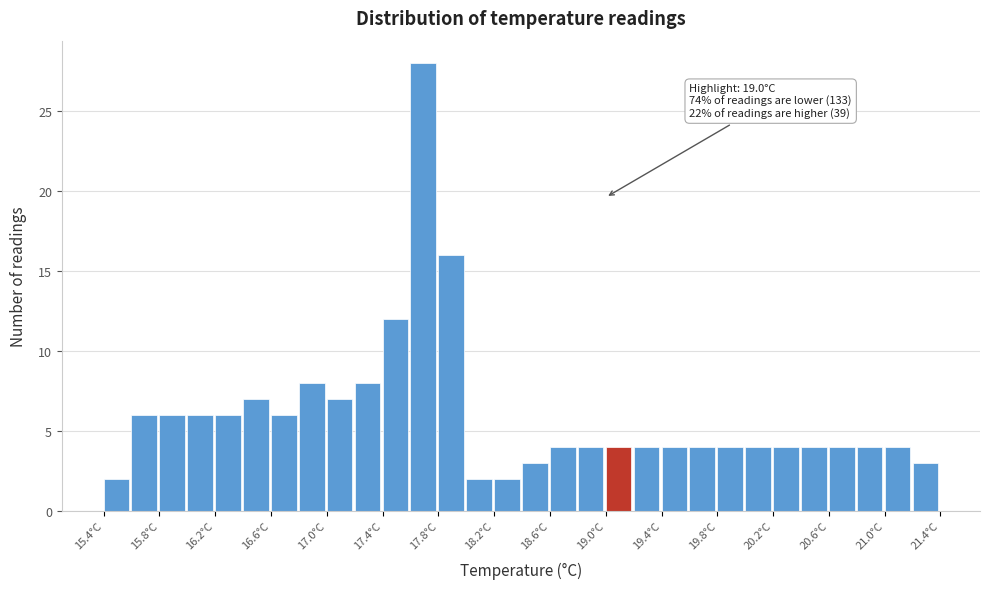

Over which range of the x-axis is the bar tallest?

17.6 to 17.8